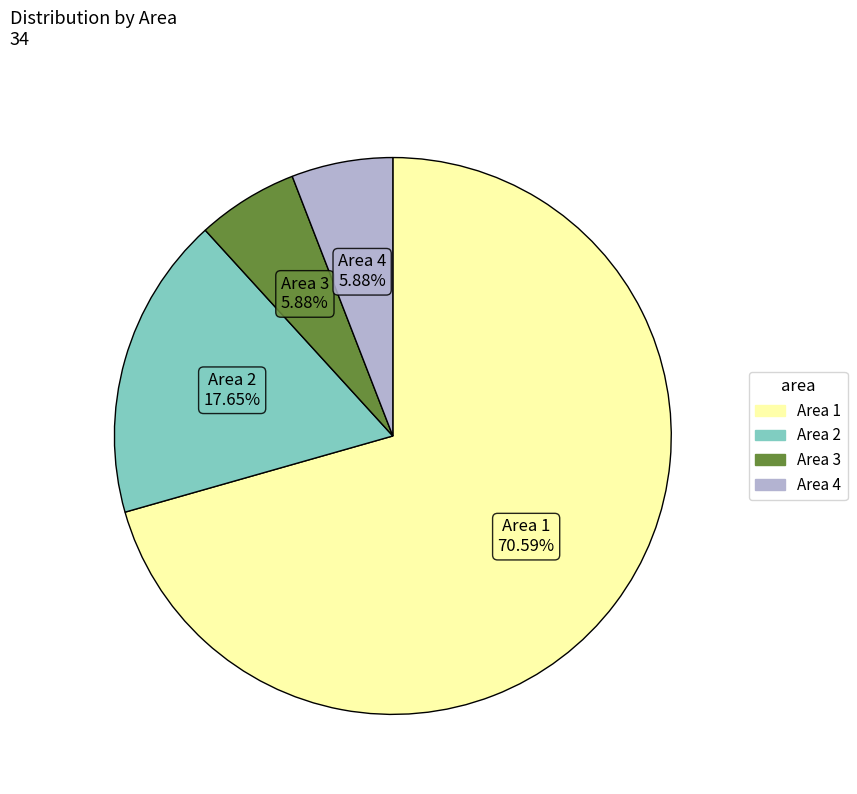

Count the number of slices in the pie.

4